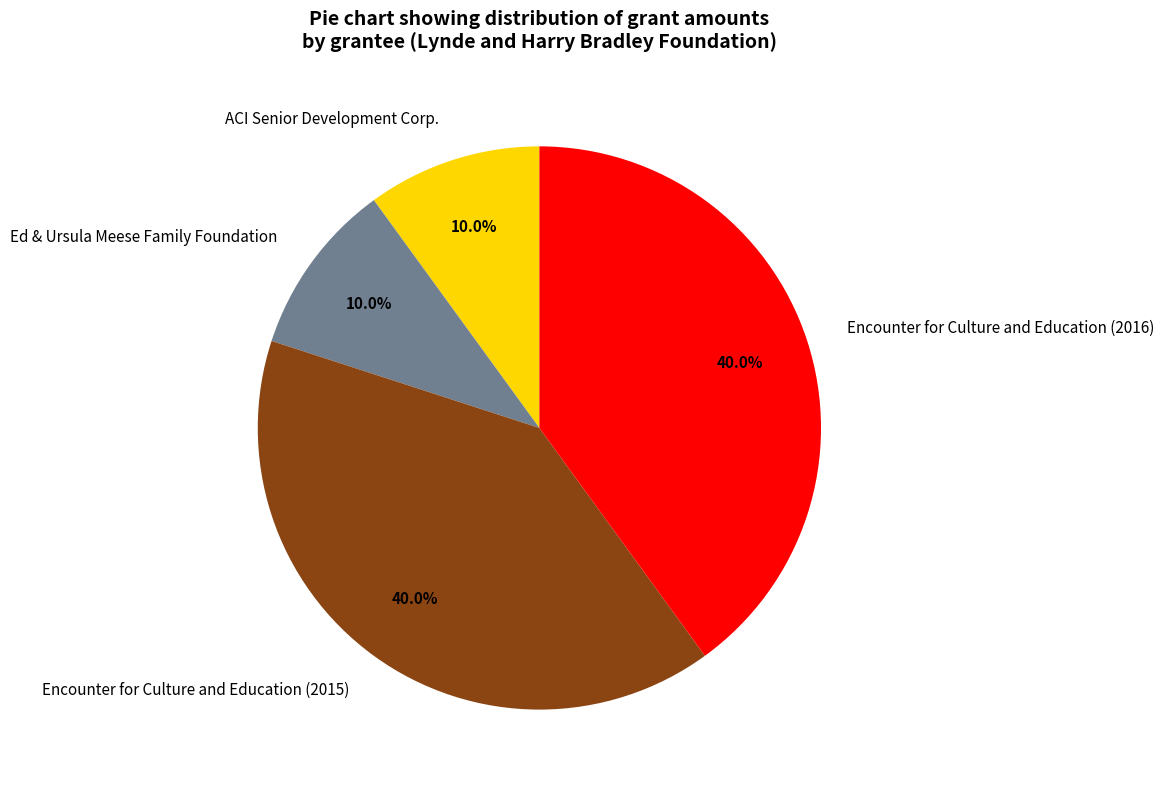

Which has a higher value, Encounter for Culture and Education (2016) or Ed & Ursula Meese Family Foundation?

Encounter for Culture and Education (2016)